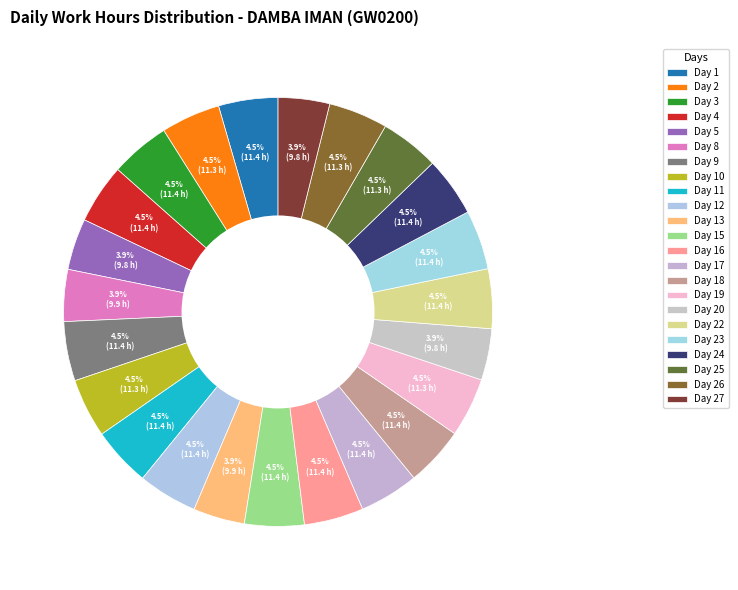

Does any single category account for the majority?

No